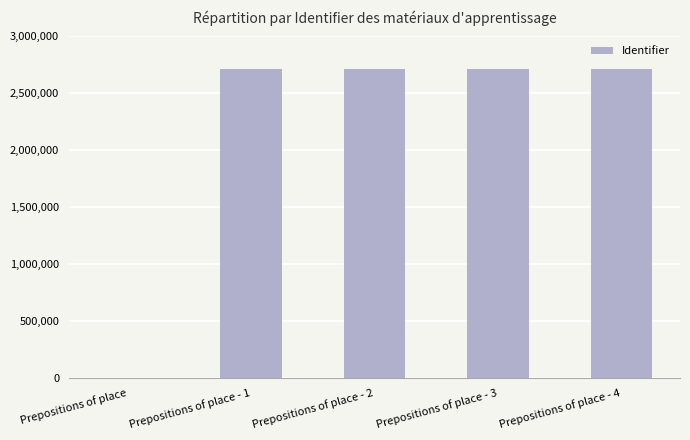

The chart shows a value of 2714111 at Prepositions of place - 1. True or false?

True